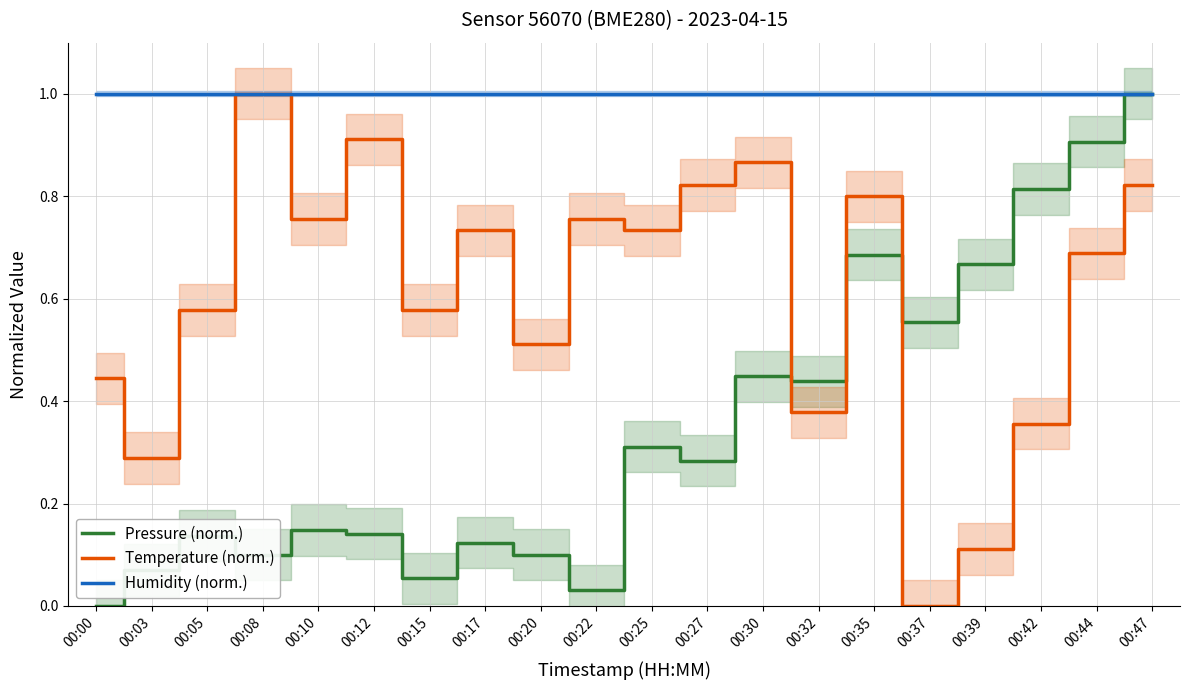

How many series are shown in this chart?

3